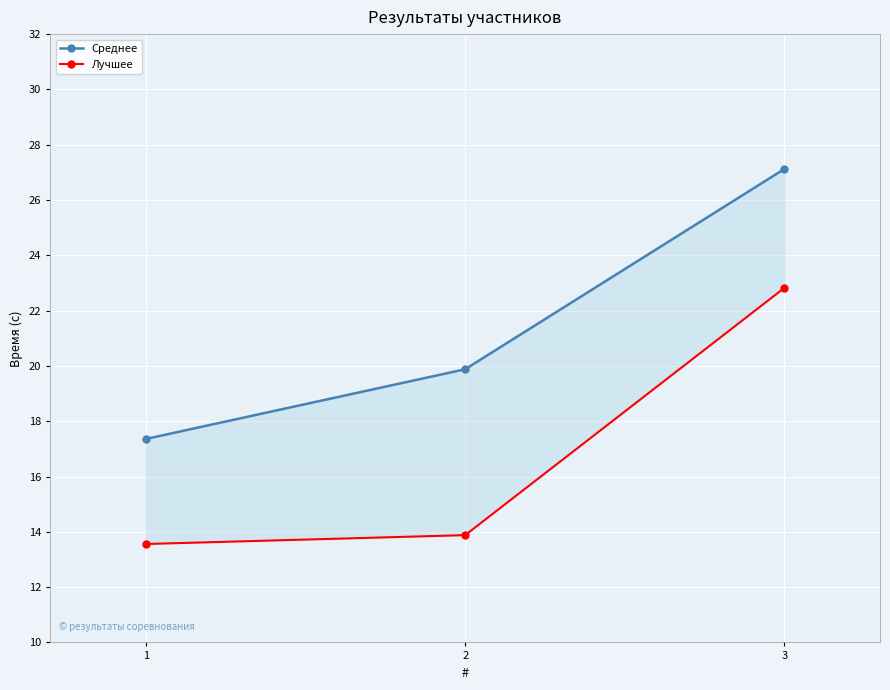

Reading left to right, what are all the values shown in this chart?

Среднее: 17.4	19.9	27.1
Лучшее: 13.6	13.9	22.8